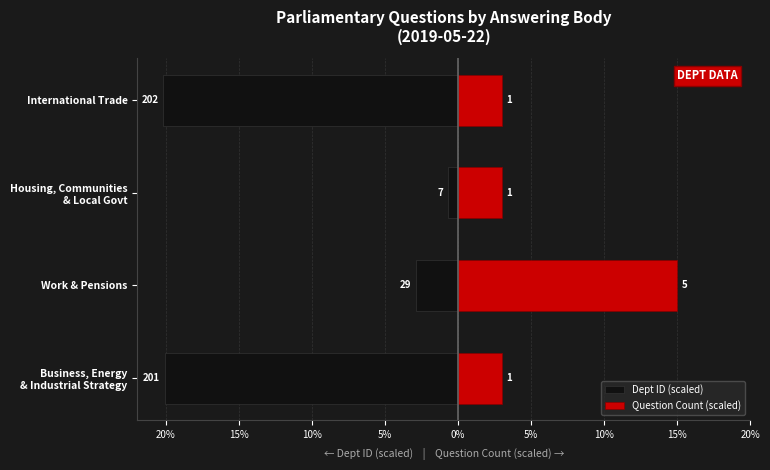

Read the Question Count (scaled) value at Housing, Communities & Local Govt.

3.0